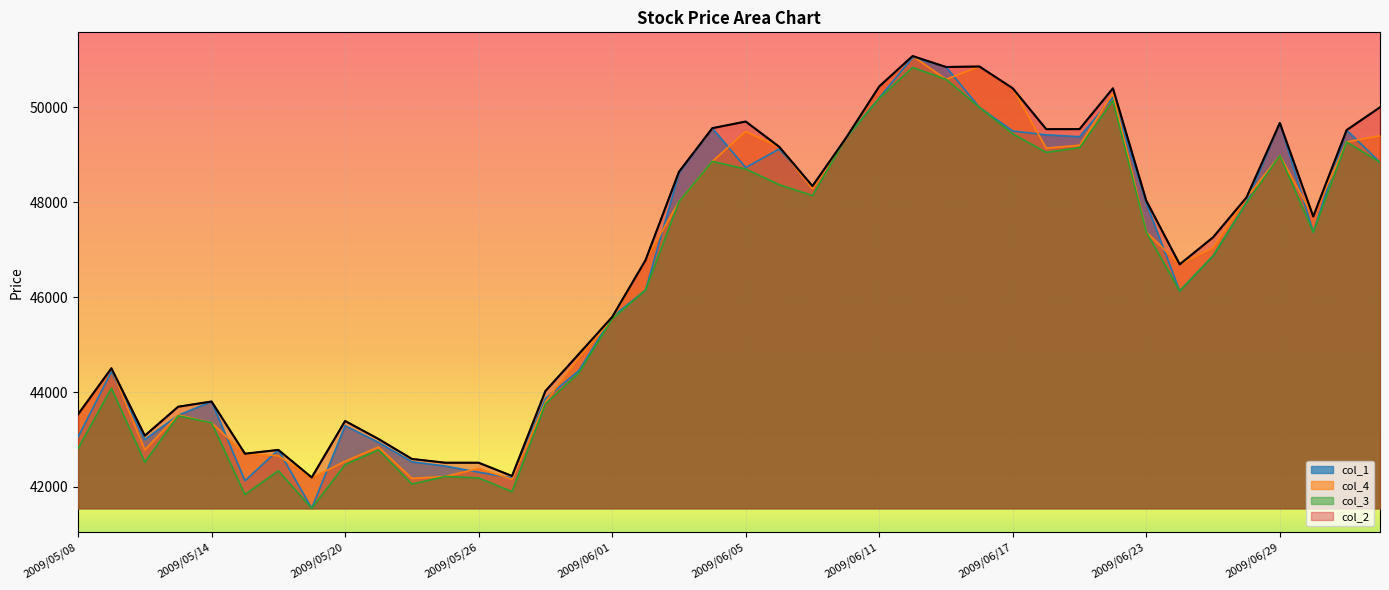

What are all the series names shown in the legend?

col_1, col_4, col_3, col_2